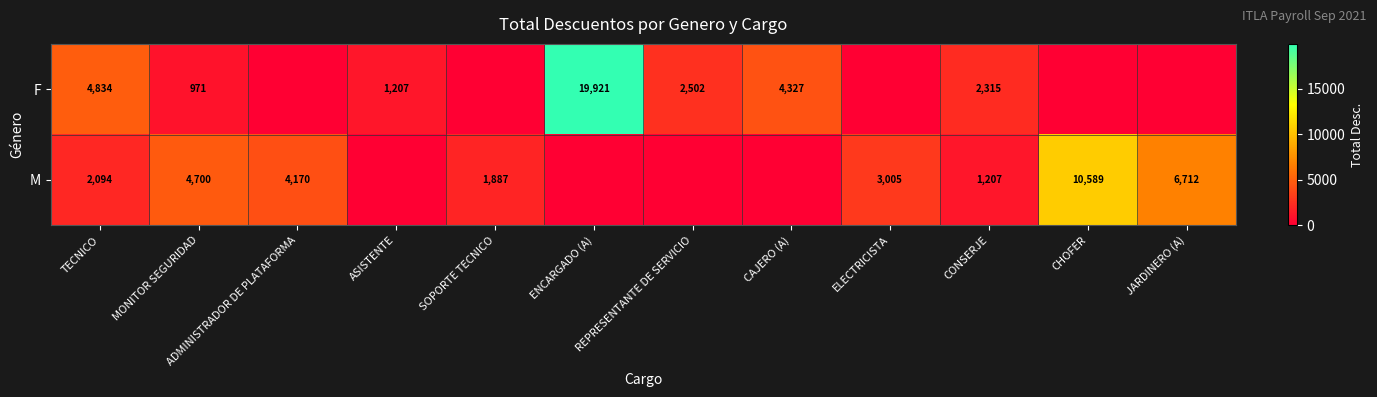

Rank the series at CONSERJE from lowest to highest value.

M, F